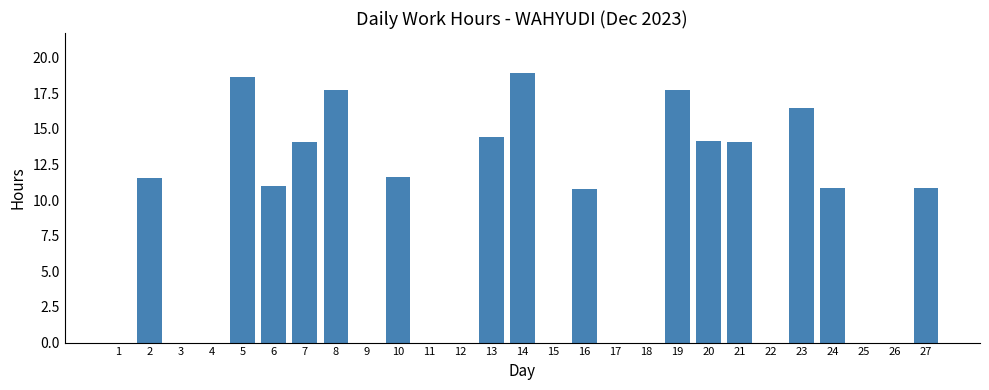

What is the greatest value displayed?

18.9